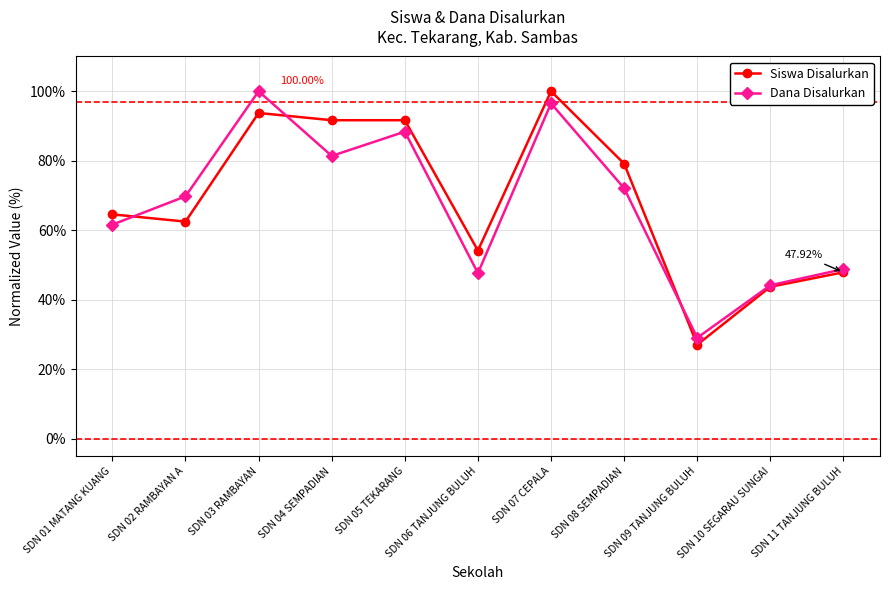

Reading left to right, extract all data points from this chart.

Siswa Disalurkan: SDN 01 MATANG KUANG=64.6	SDN 02 RAMBAYAN A=62.5	SDN 03 RAMBAYAN=93.8	SDN 04 SEMPADIAN=91.7	SDN 05 TEKARANG=91.7	SDN 06 TANJUNG BULUH=54.2	SDN 07 CEPALA=100.0	SDN 08 SEMPADIAN=79.2	SDN 09 TANJUNG BULUH=27.1	SDN 10 SEGARAU SUNGAI=43.8	SDN 11 TANJUNG BULUH=47.9
Dana Disalurkan: SDN 01 MATANG KUANG=61.6	SDN 02 RAMBAYAN A=69.8	SDN 03 RAMBAYAN=100.0	SDN 04 SEMPADIAN=81.4	SDN 05 TEKARANG=88.4	SDN 06 TANJUNG BULUH=47.7	SDN 07 CEPALA=96.5	SDN 08 SEMPADIAN=72.1	SDN 09 TANJUNG BULUH=29.1	SDN 10 SEGARAU SUNGAI=44.2	SDN 11 TANJUNG BULUH=48.8